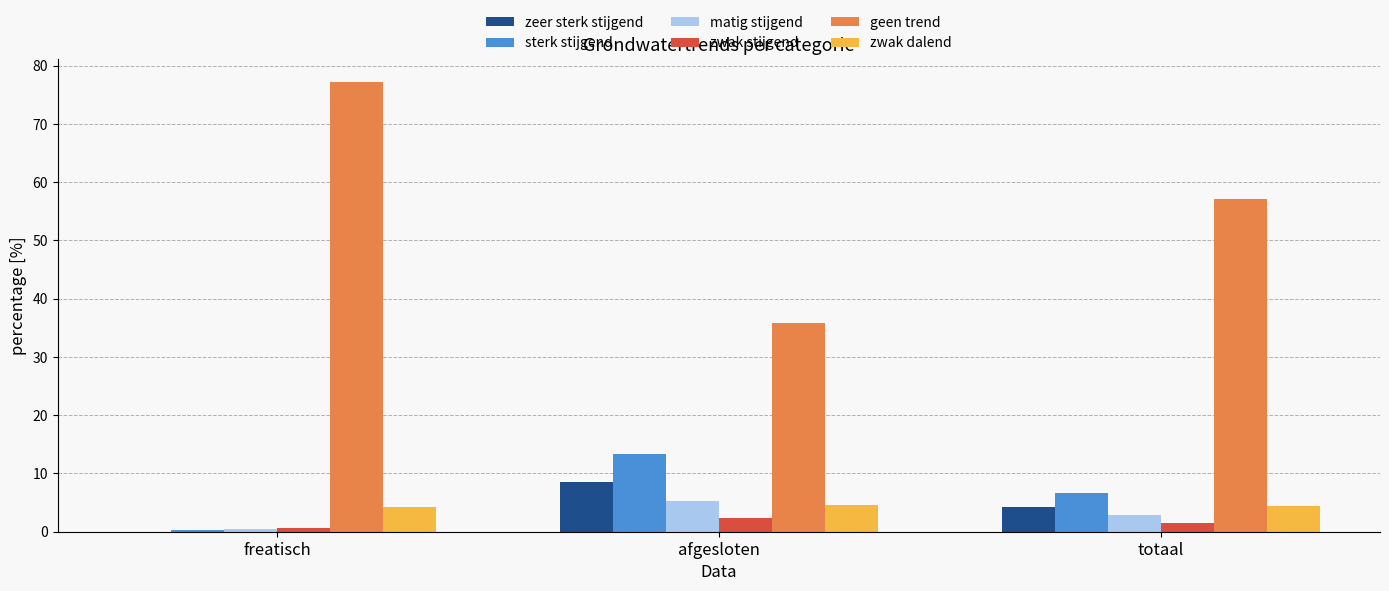

What is the highest value of the zwak stijgend series?

2.3